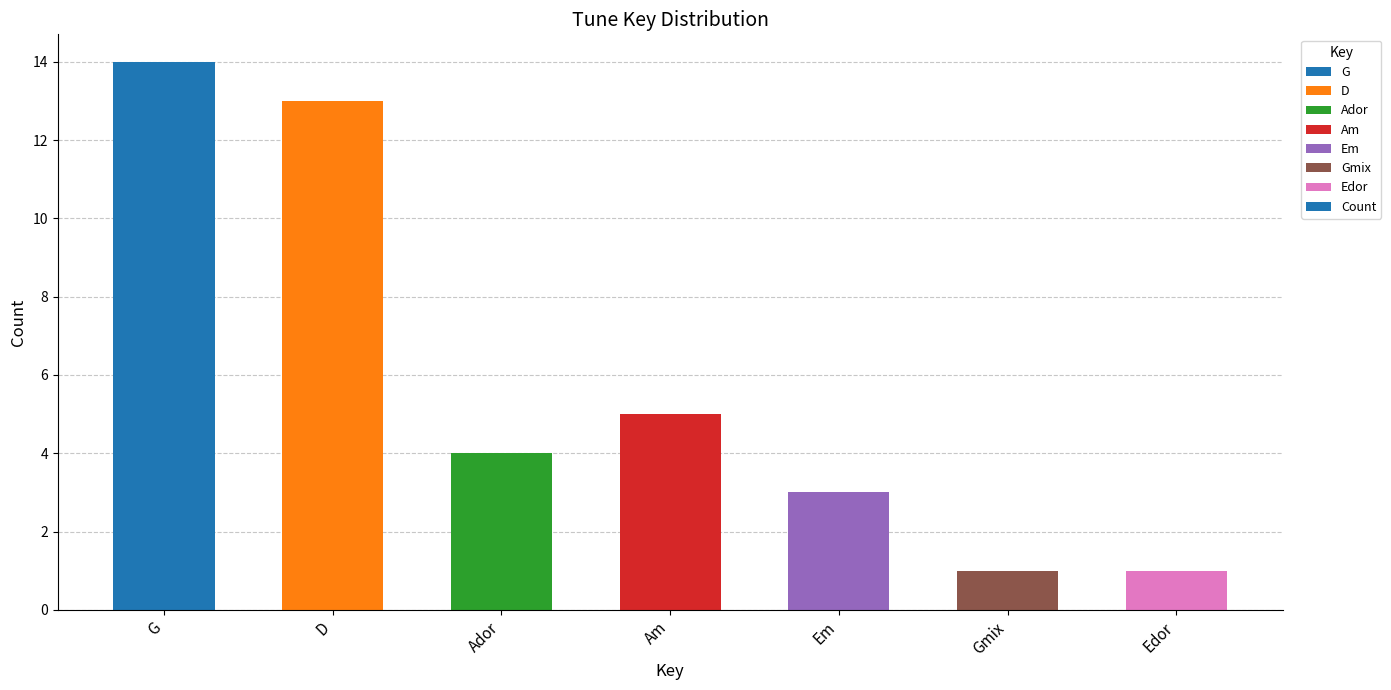

The value at Edor is 1. True or false?

True